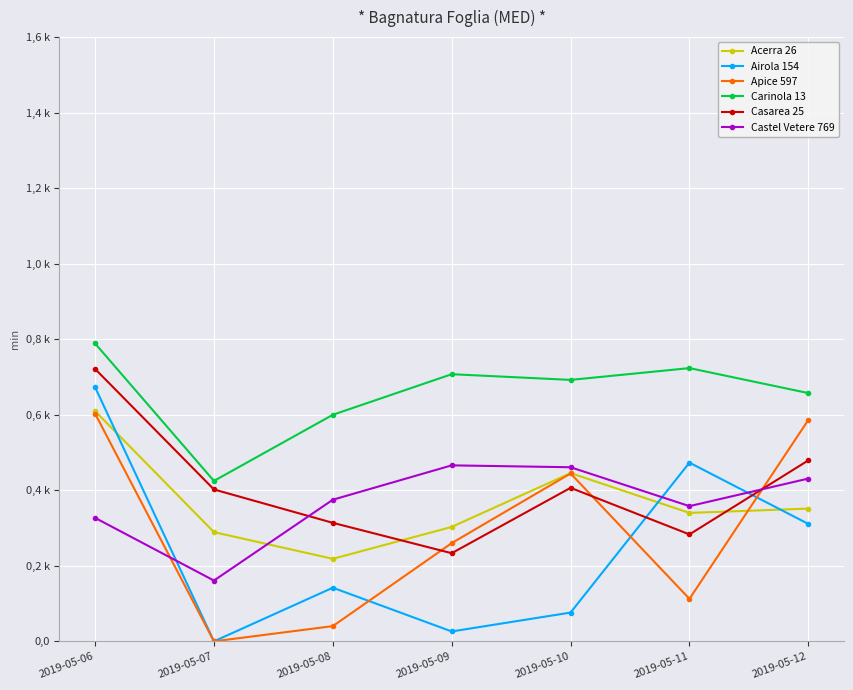

Which series has the widest spread of values?

Airola 154